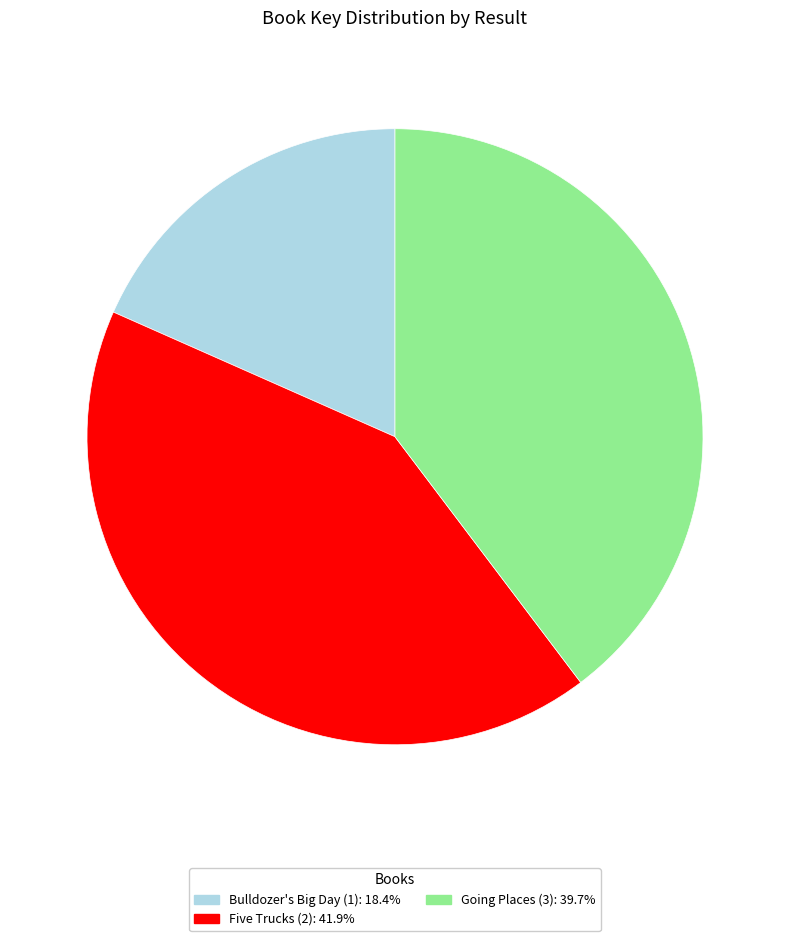

Count the number of slices in the pie.

3